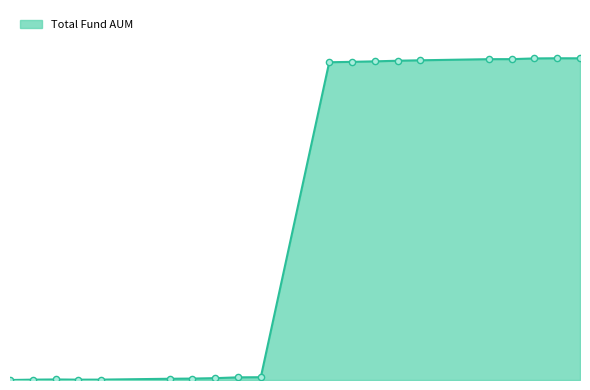

Does the chart have visible grid lines?

No